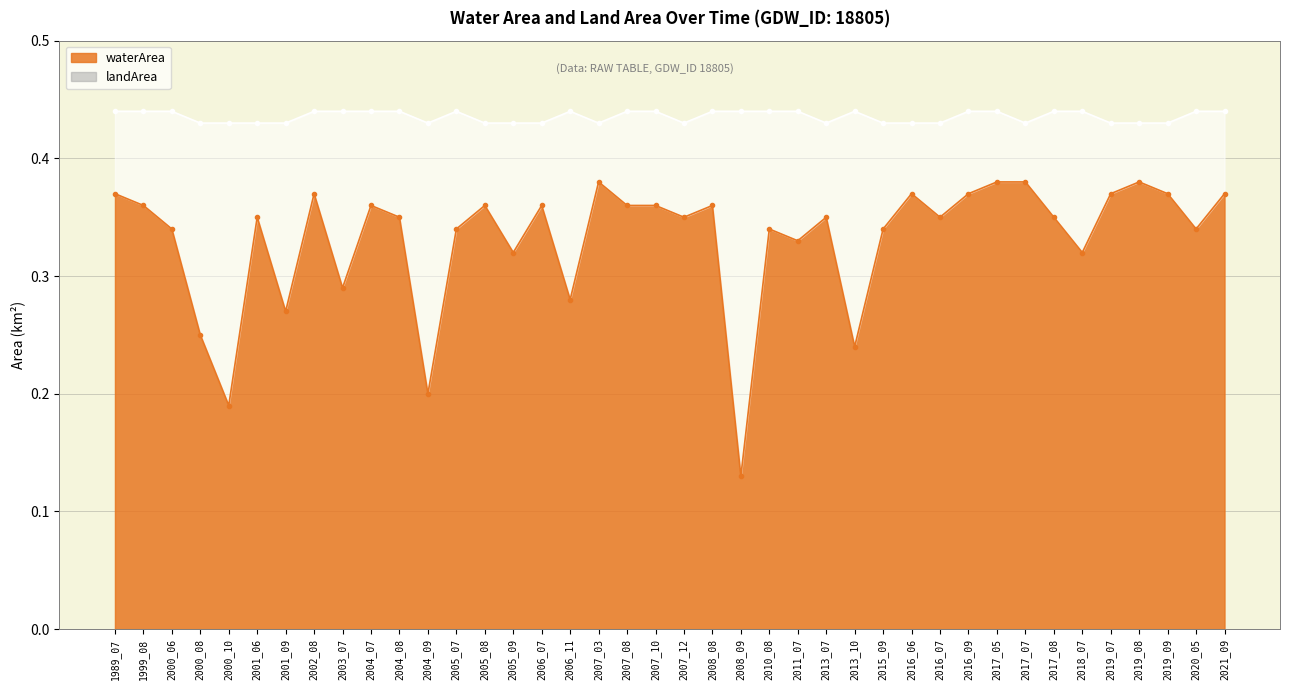

What is the difference between the second highest and second lowest values in the waterArea series?

0.2